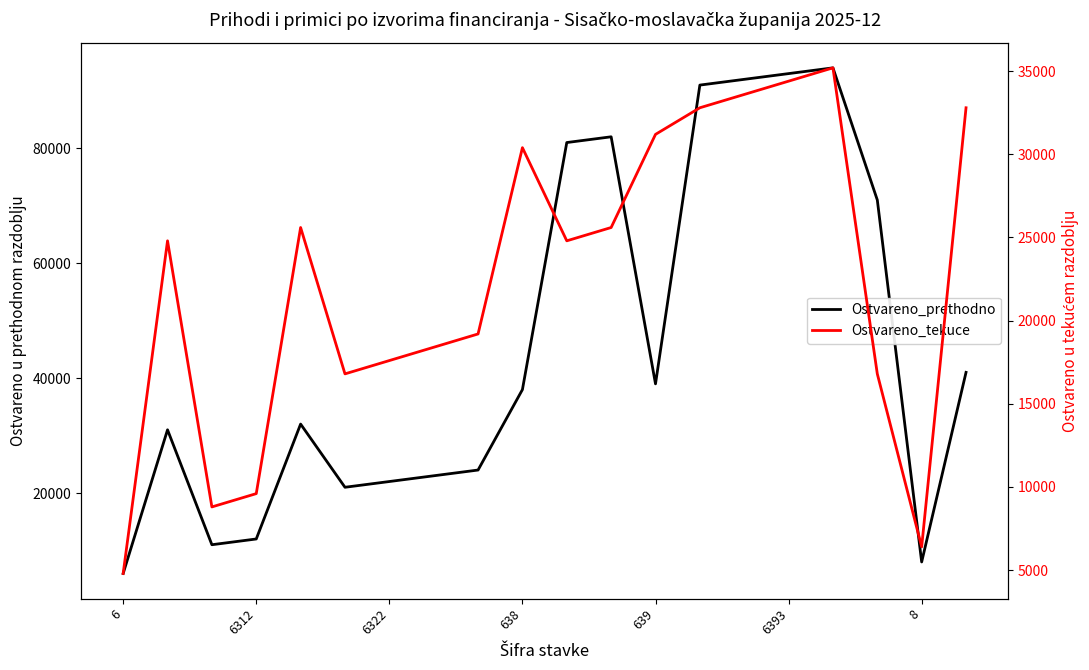

Which category has the highest value in the Ostvareno_tekuce series?

16